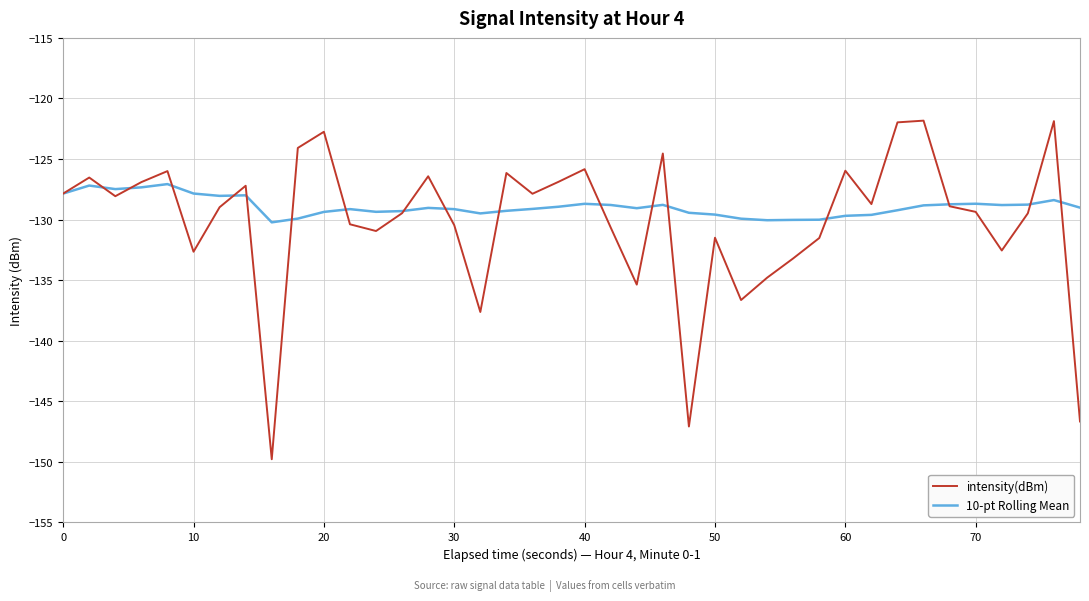

Which series has the largest range (max minus min)?

intensity(dBm)